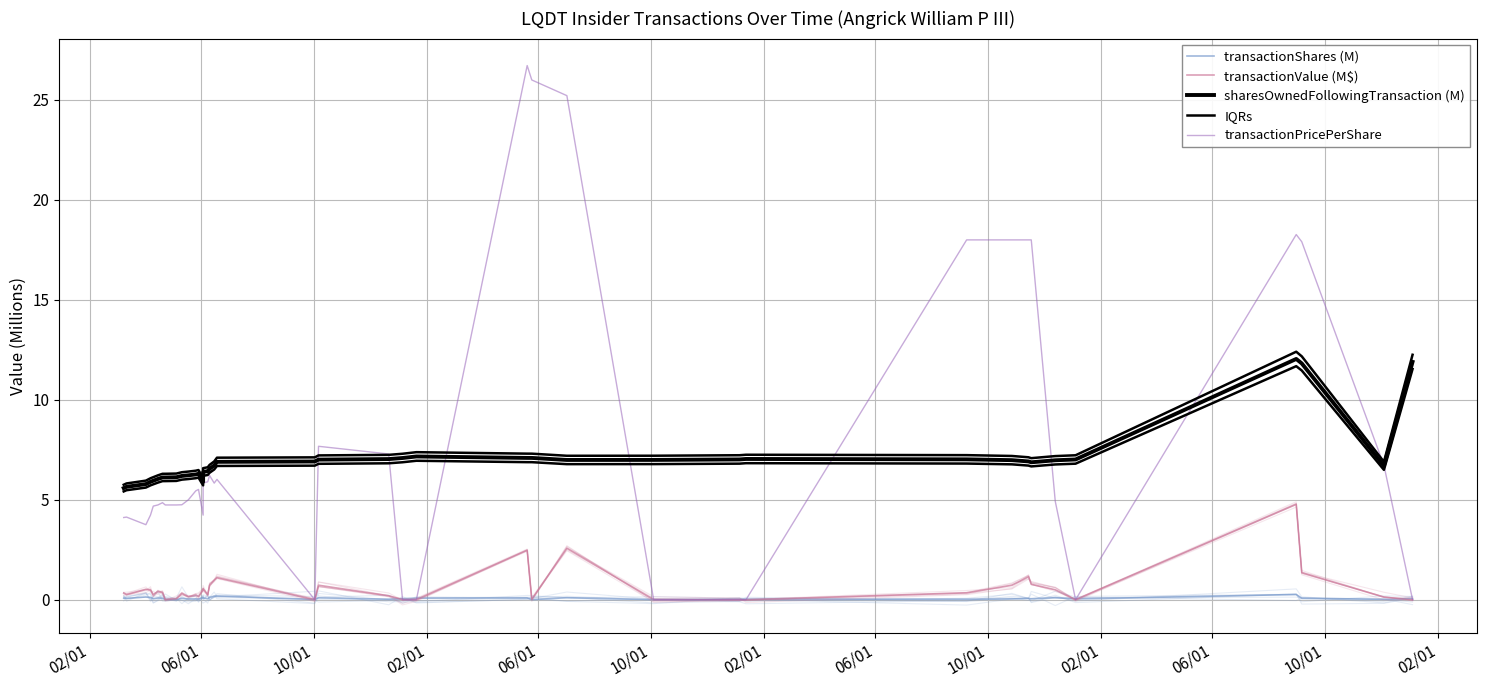

What is the average value of the transactionPricePerShare series?

7.7